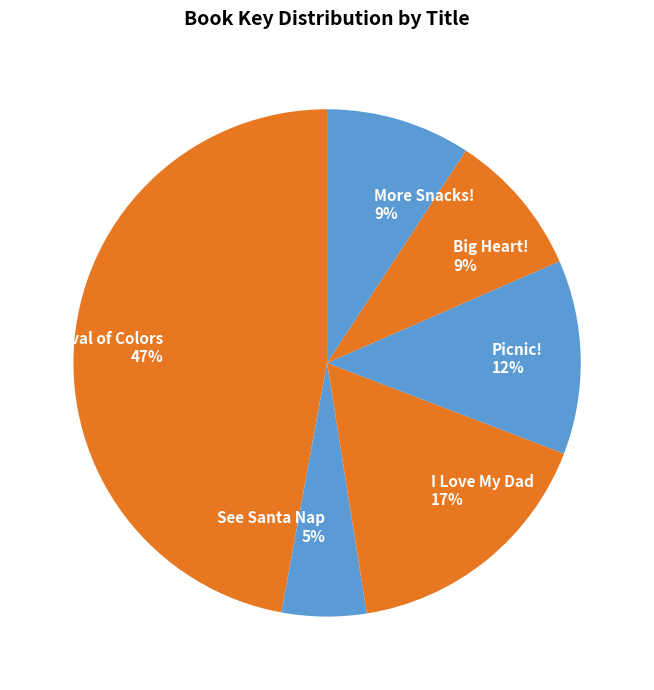

To the nearest percent, what percentage of the pie is See Santa Nap?

5%